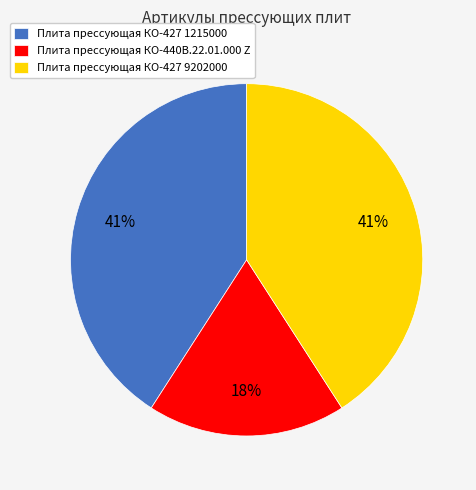

How many slices are in this pie chart?

3